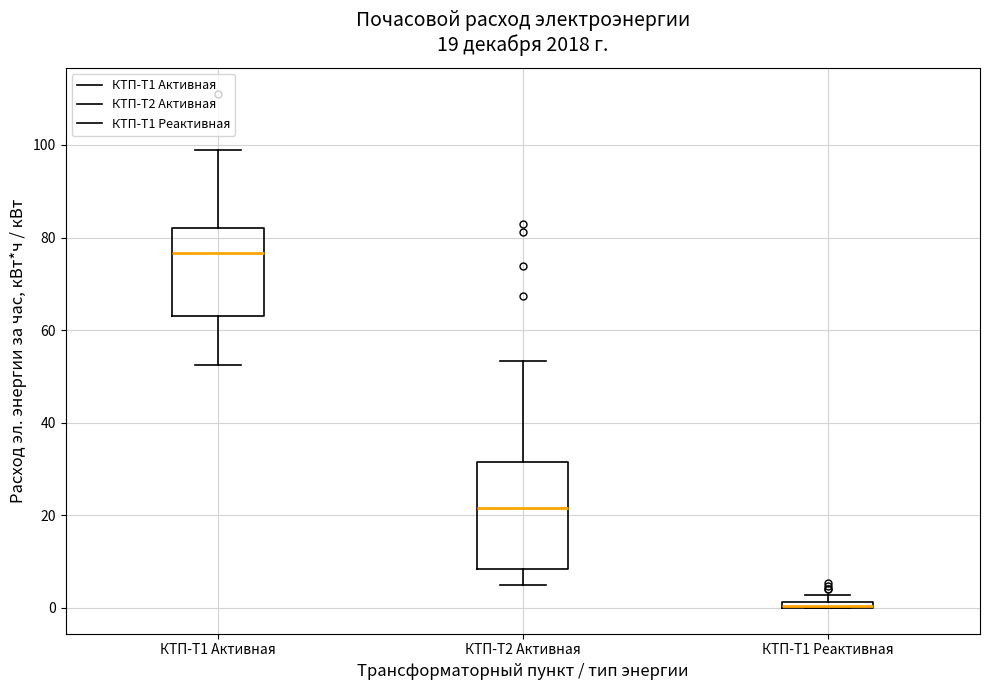

Which box is the tallest, from its lower edge to its upper edge?

КТП-Т2 Активная